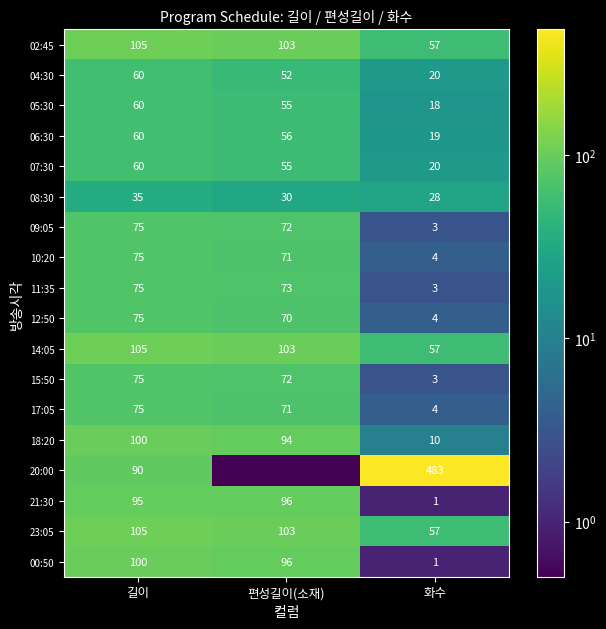

What is the spread (max minus min) of values at 길이?

70.0